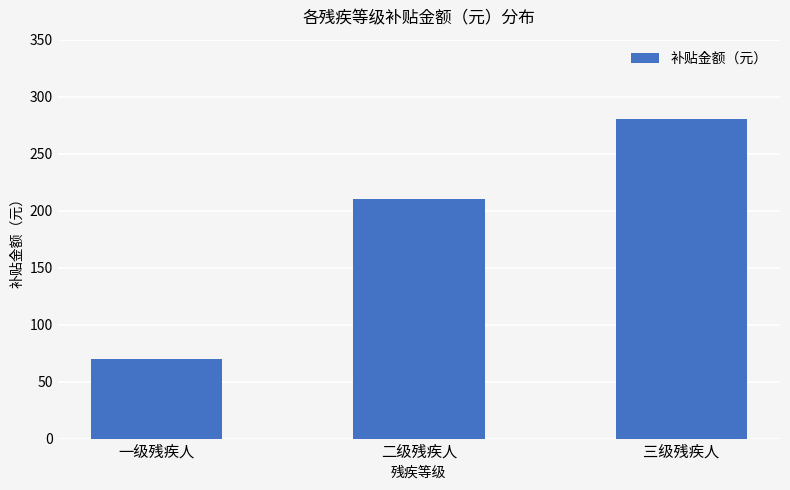

What is the average value?

187